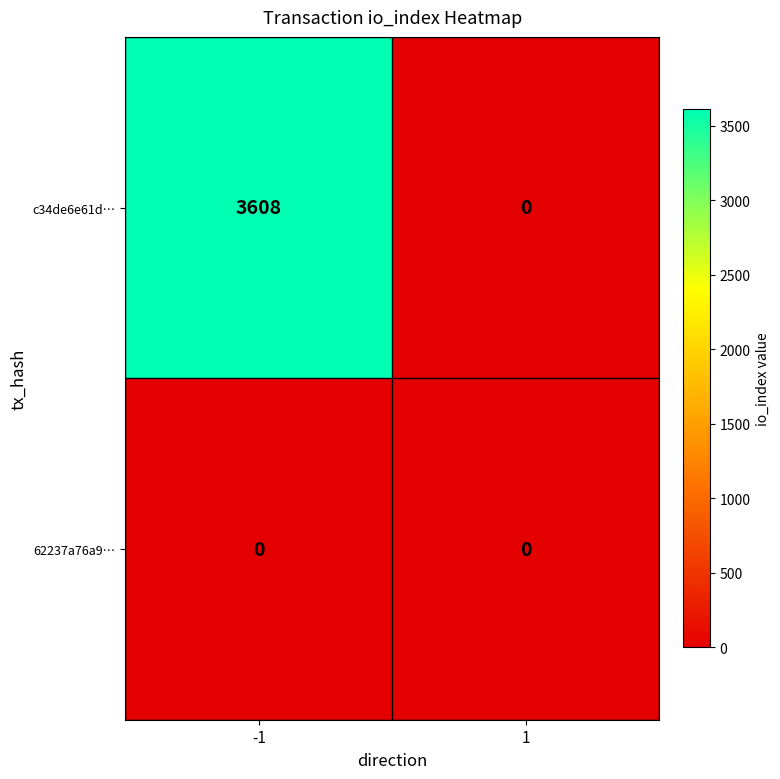

Is it true that c34de6e61d… equals 0 at 1?

True